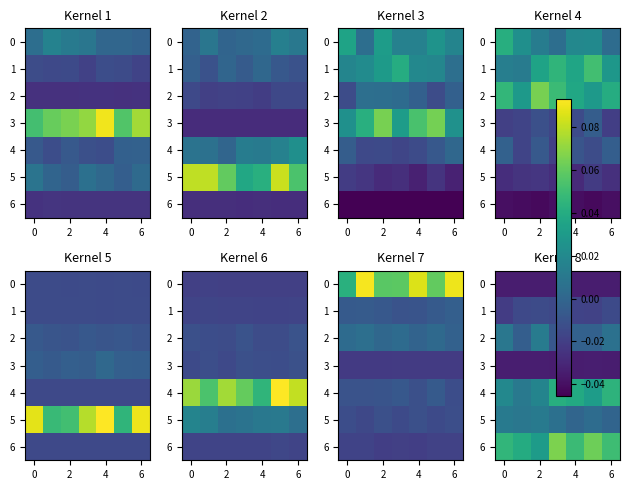

Between 2 and 0, which is larger?

2